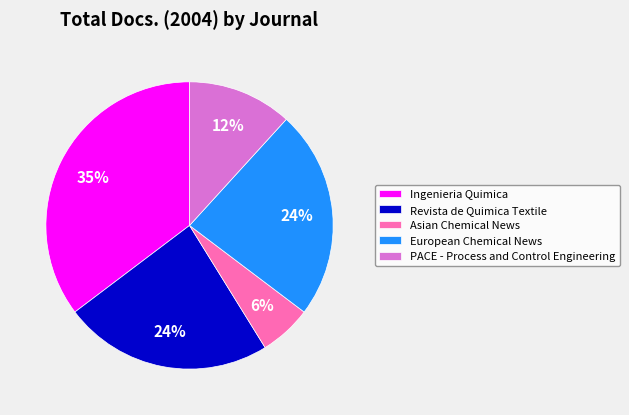

What is the smallest slice in the pie chart?

Asian Chemical News